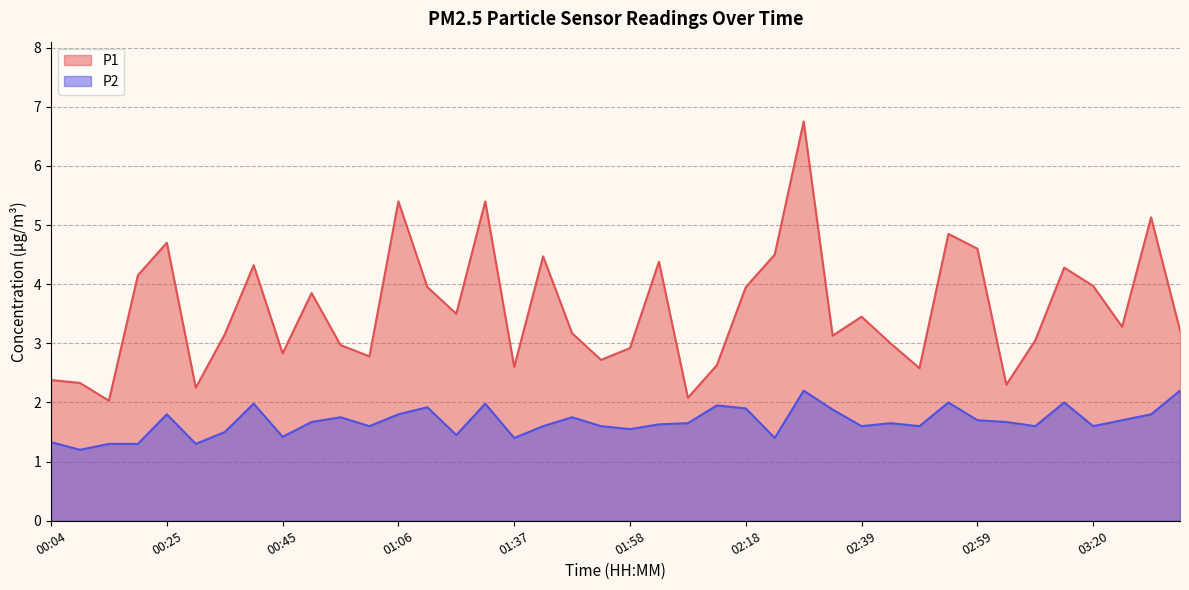

What is the value of the P2 point at the 37th from the left?

1.6